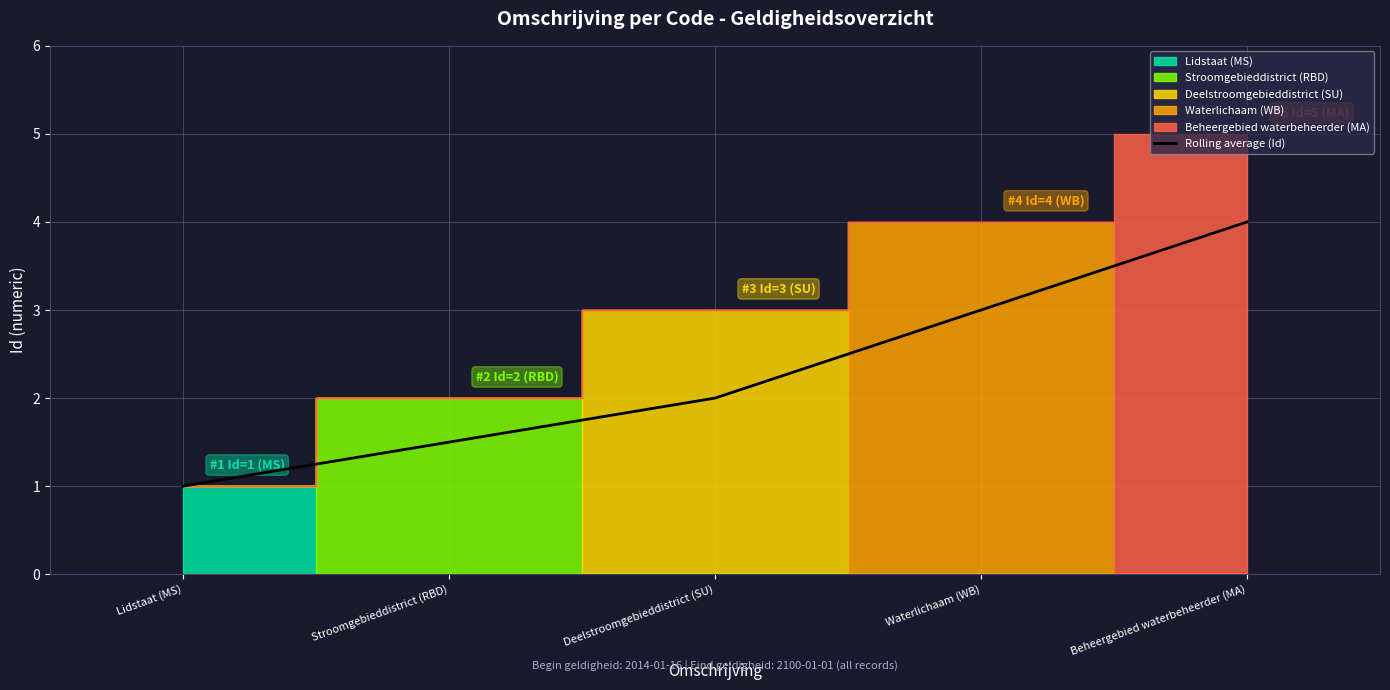

Between Stroomgebieddistrict (RBD) and Lidstaat (MS), which is larger?

Stroomgebieddistrict (RBD)